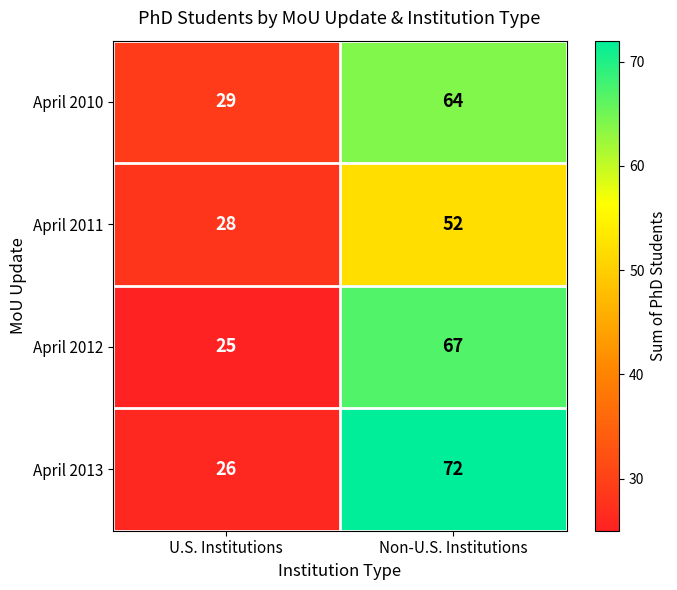

Which series has the widest spread of values?

April 2013